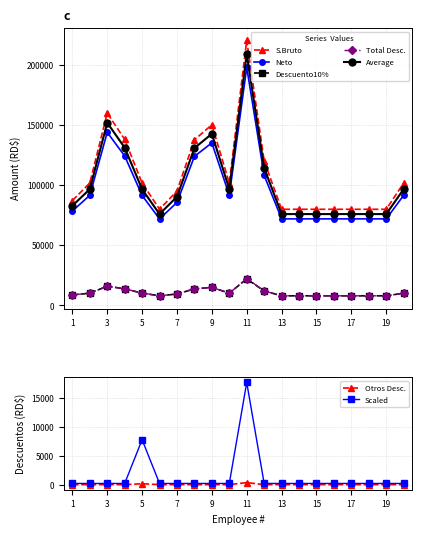

True or false: Total Descuentos has a value of 7984.2 at 17.

True